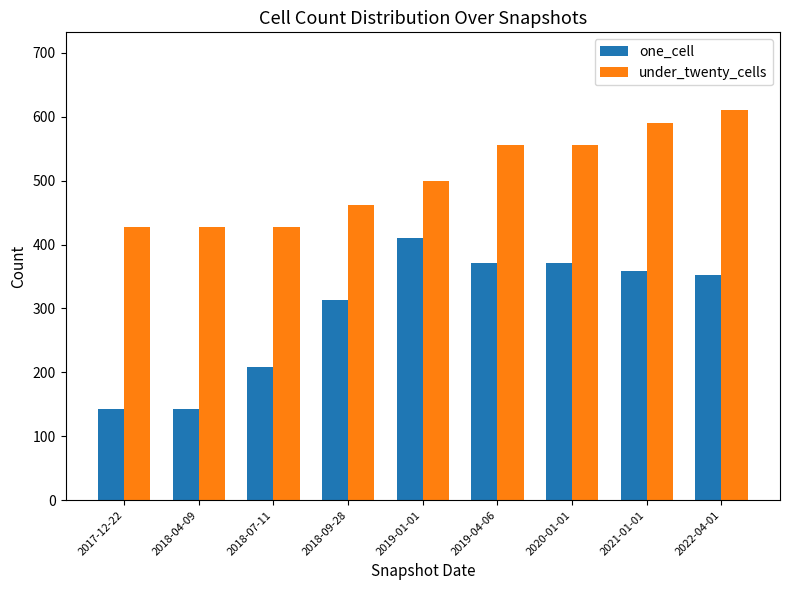

Which series has the largest range (max minus min)?

one_cell